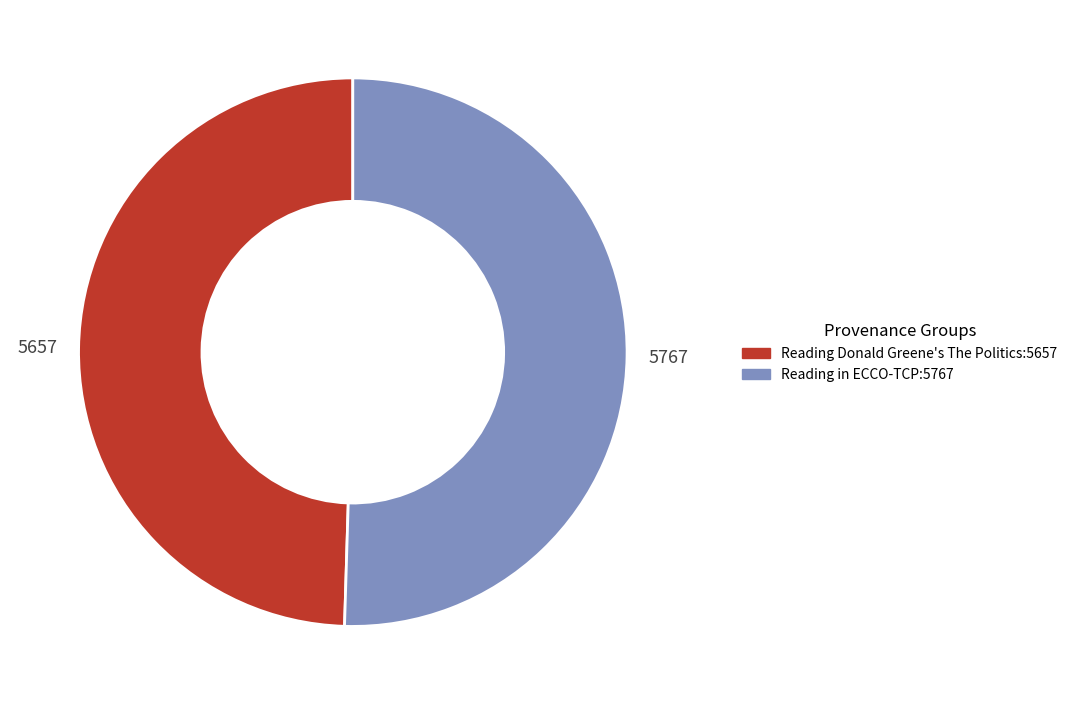

Is it true that Reading in ECCO-TCP is 63% of the pie?

False